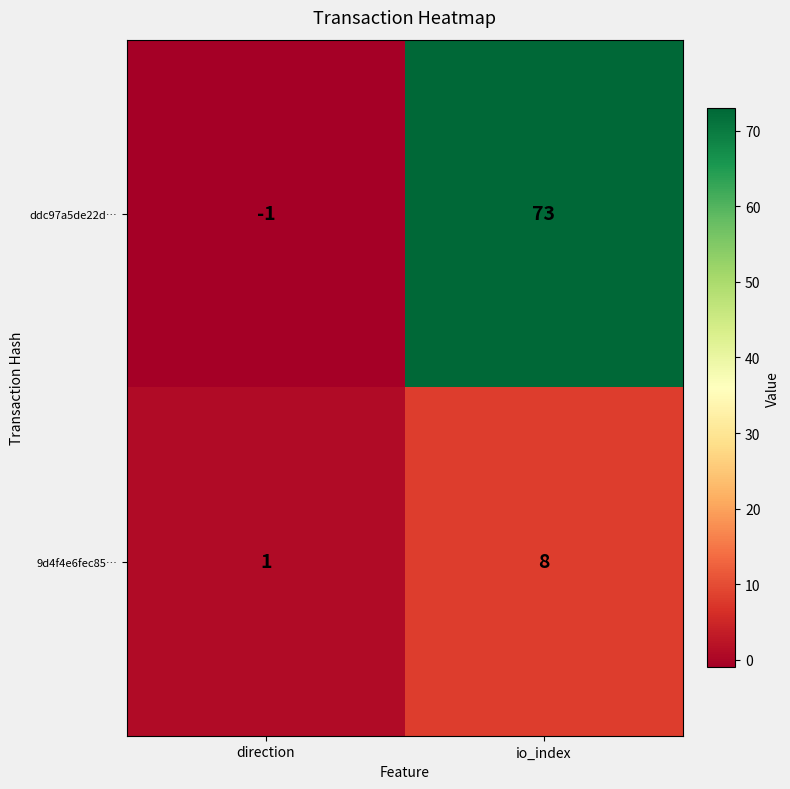

List the series in order of their overall mean, lowest first.

9d4f4e6fec85…, ddc97a5de22d…